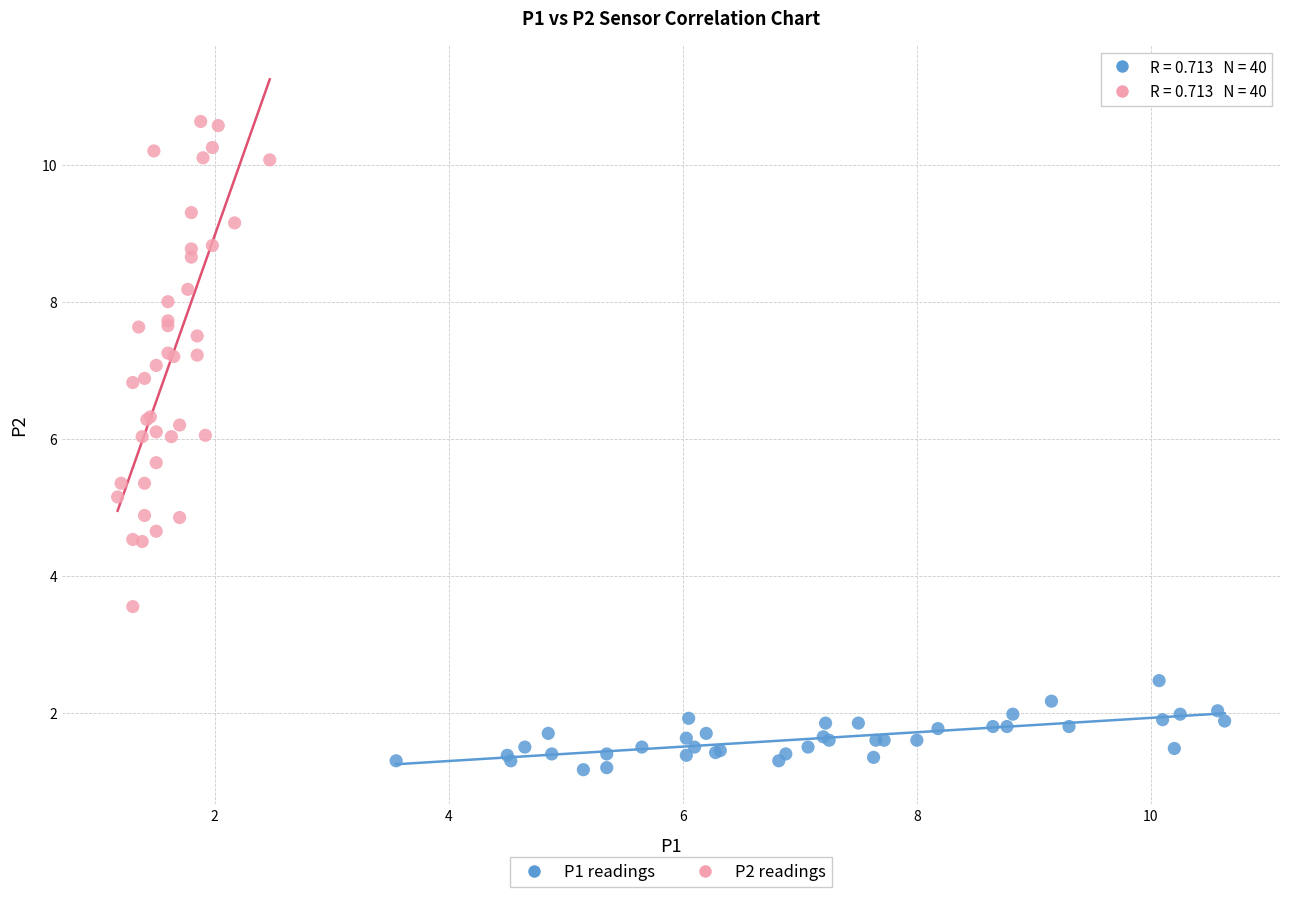

Which series contains the highest Y value?

P2 readings